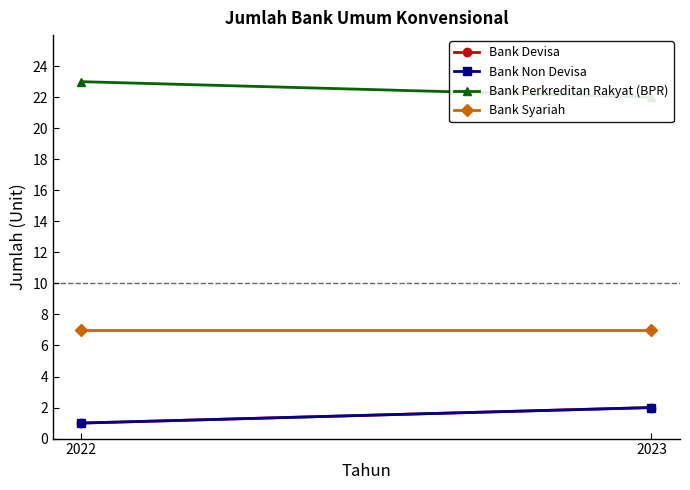

Rank the series at 2022 from highest to lowest value.

Bank Perkreditan Rakyat (BPR), Bank Syariah, Bank Devisa, Bank Non Devisa